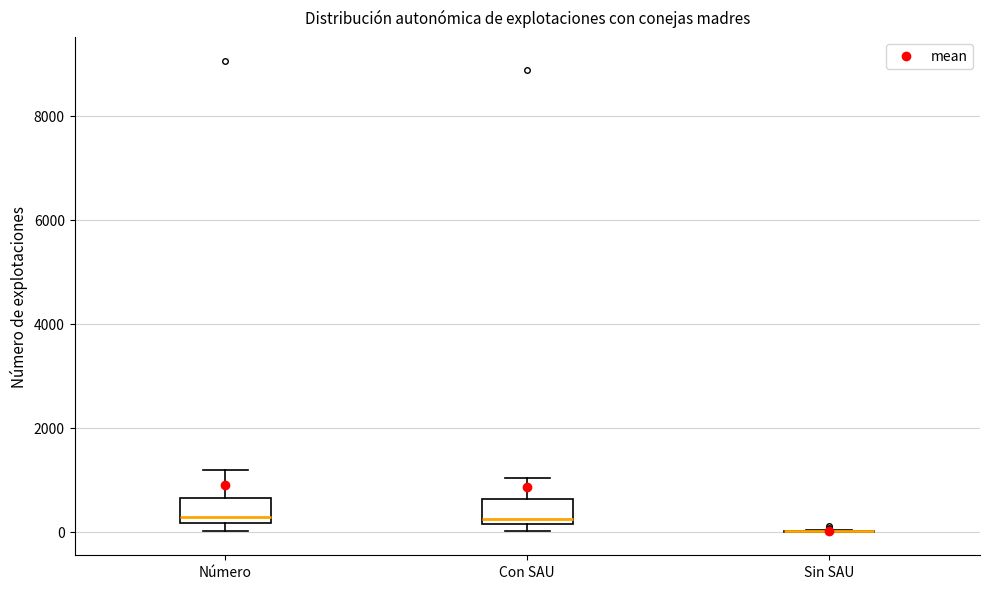

Where does the upper whisker of the box for Con SAU end on the y-axis? The values are not printed on the chart, so give them approximately, as read against the axis.

1000